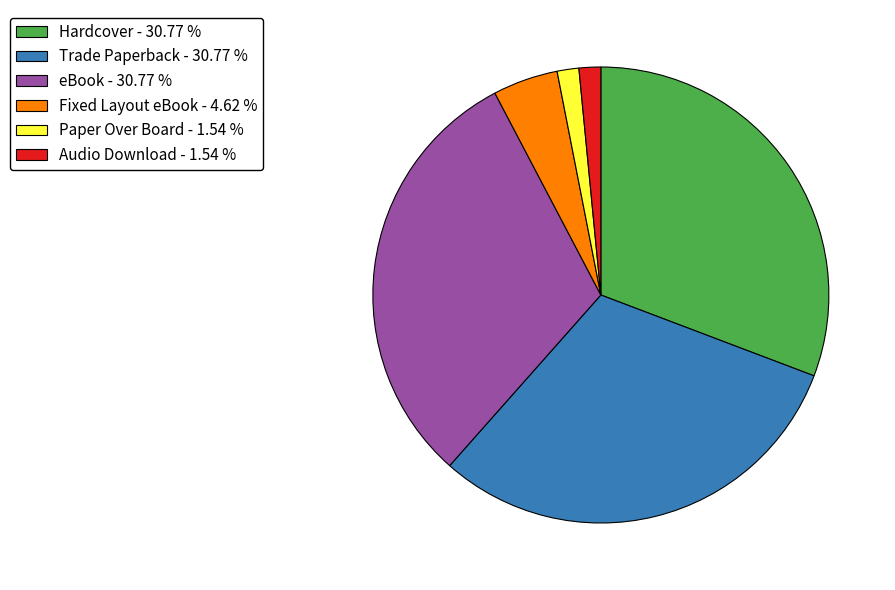

How many slices are in this pie chart?

6